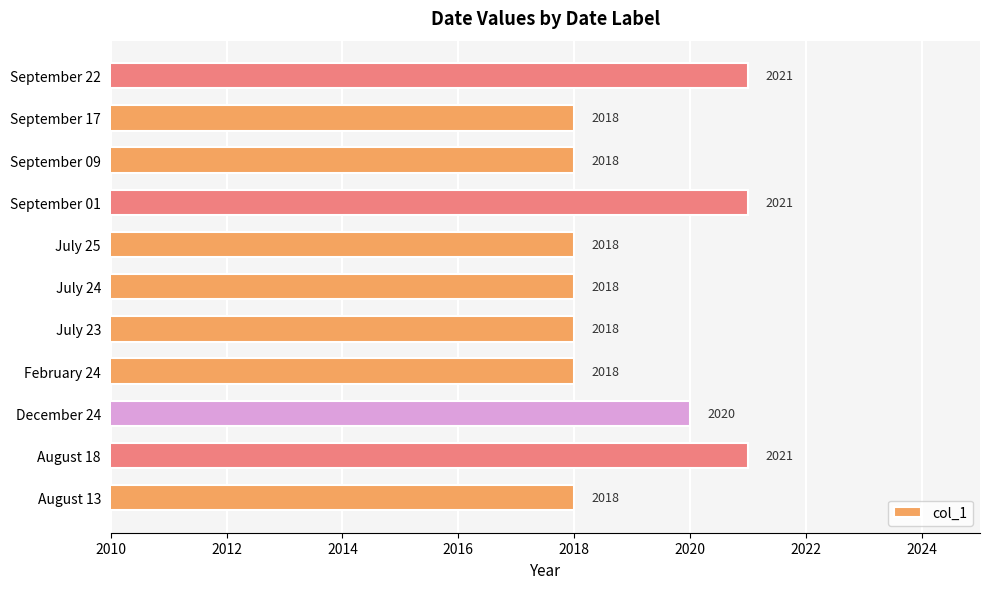

Reading bottom to top, extract all data points from this chart.

August 13=2018	August 18=2021	December 24=2020	February 24=2018	July 23=2018	July 24=2018	July 25=2018	September 01=2021	September 09=2018	September 17=2018	September 22=2021